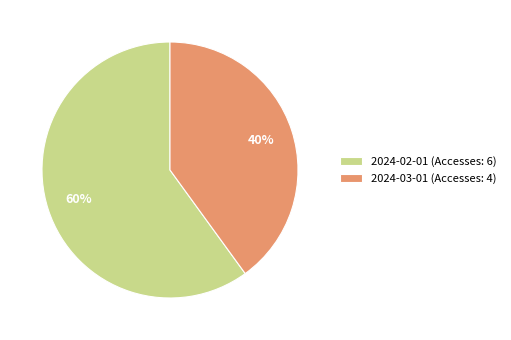

To the nearest percent, what percentage of the pie is 2024-03-01 (Accesses: 4)?

40%